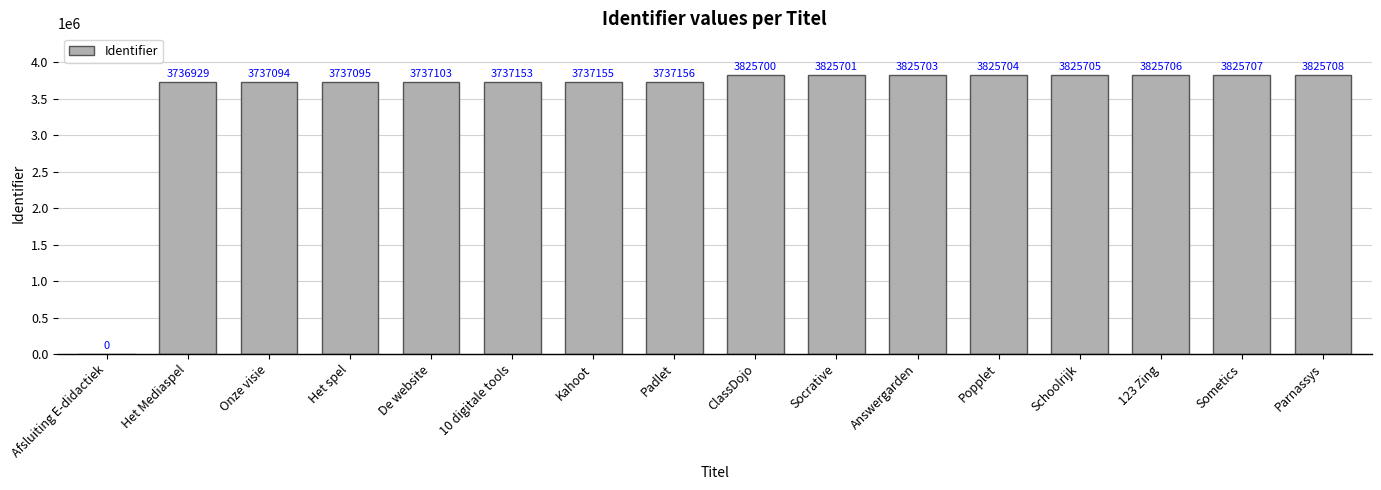

Read the value at 123 Zing, to the nearest 10.

3825710